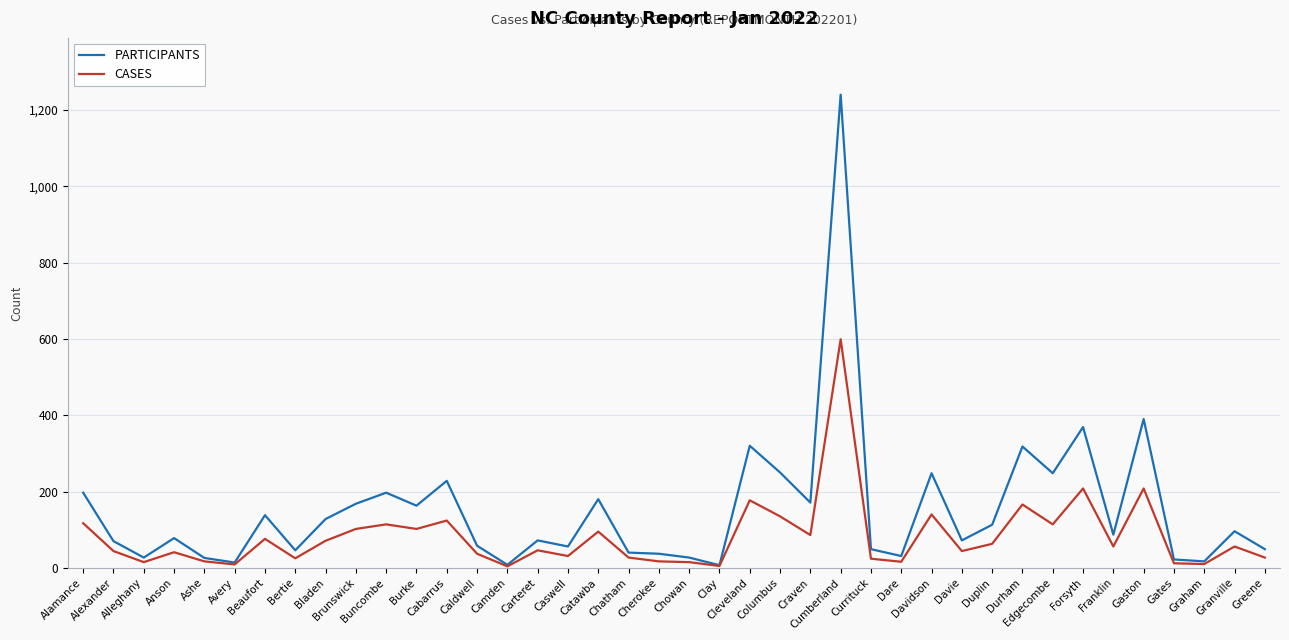

What is the sum of all PARTICIPANTS values?

6055